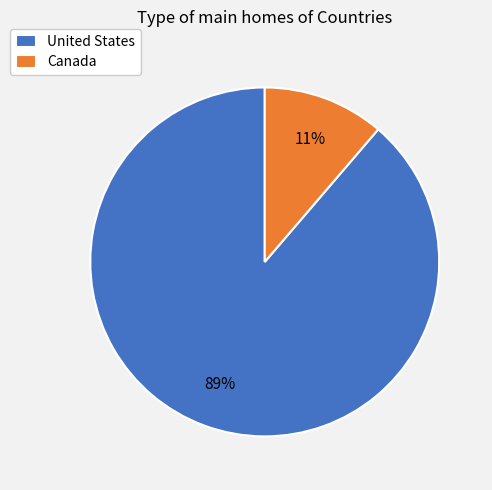

The Canada slice represents 1% of the pie. True or false?

False